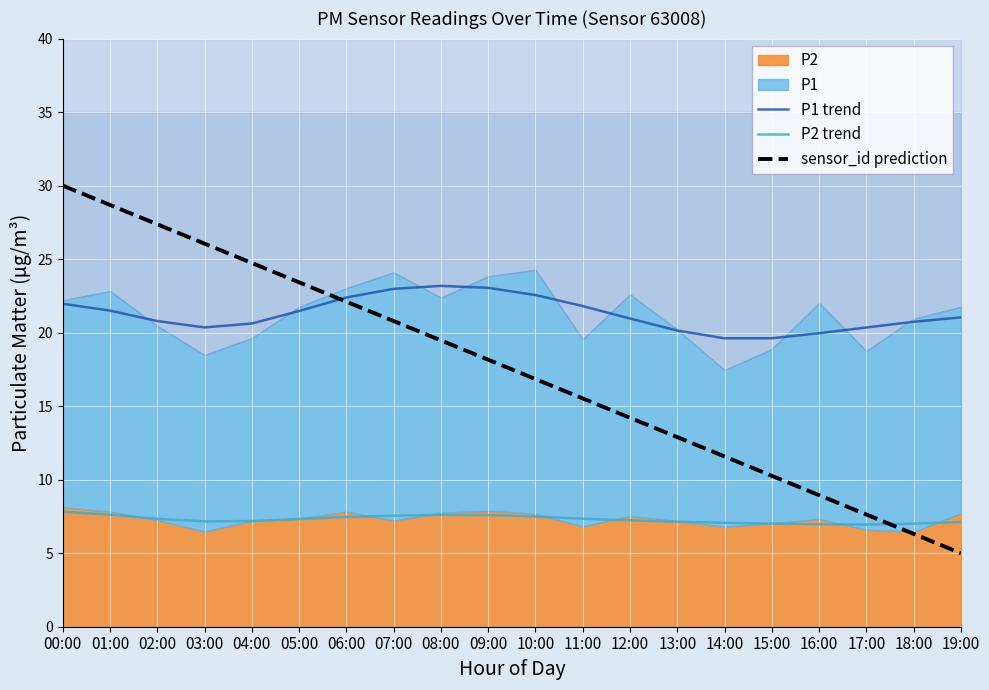

The value of sensor_id prediction at 14:00 is 3.6. True or false?

False